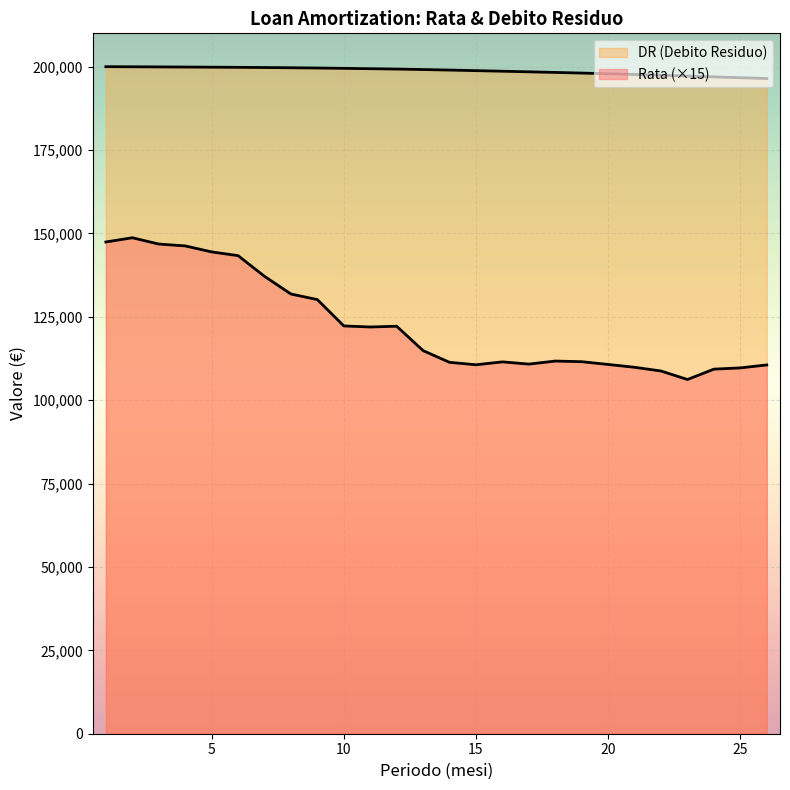

What is the sum of all Rata values?

3189635.4